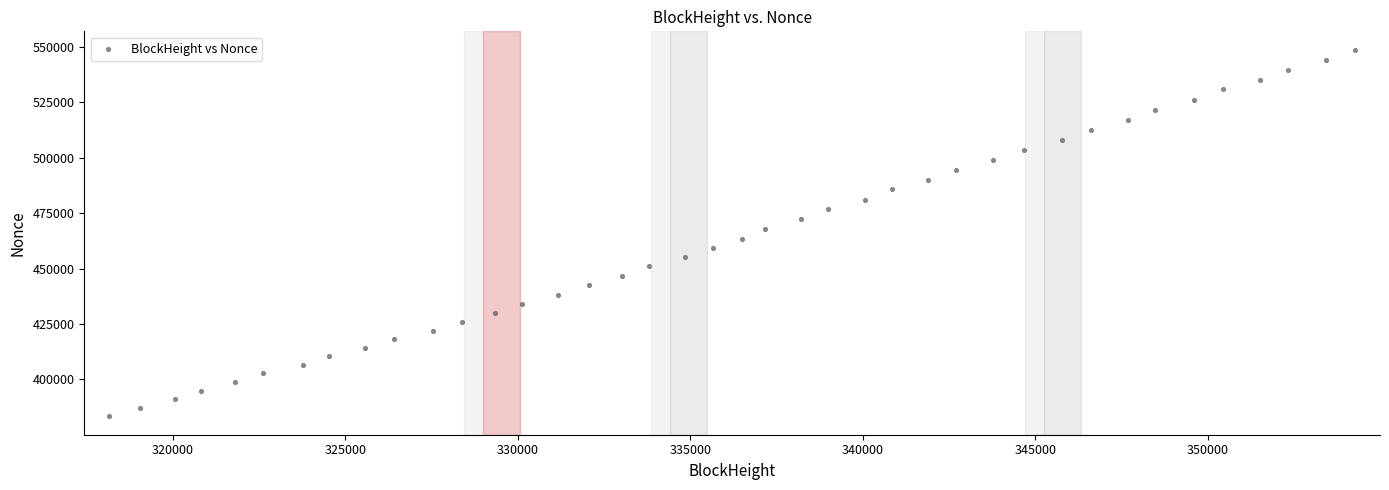

What is the range of Y values (max minus min)?

165500